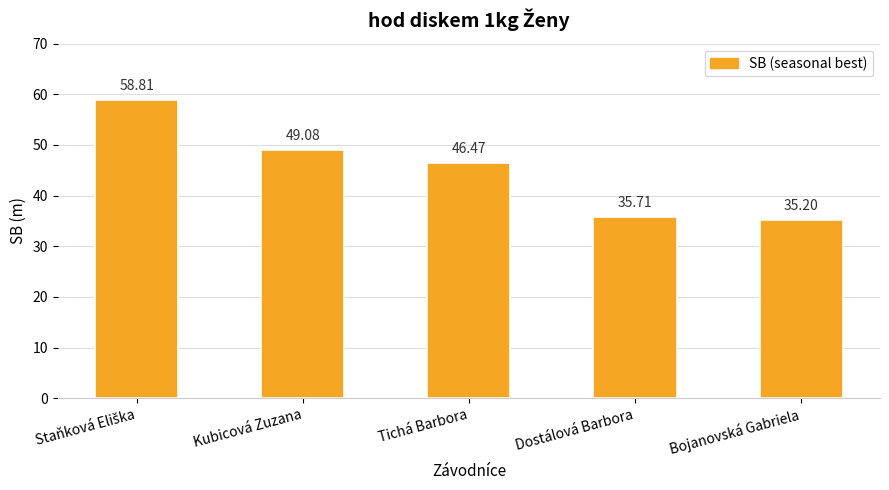

What is the value of the 3rd bar from the left?

46.5